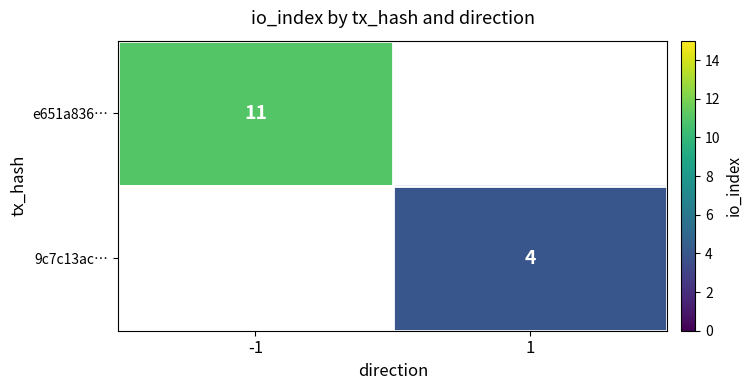

What is the maximum value shown in the chart?

11.0